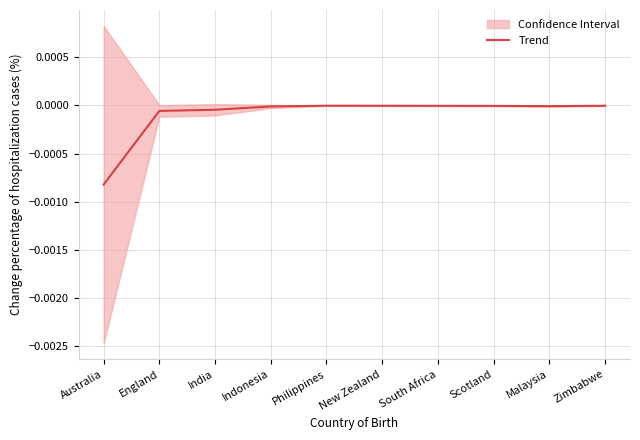

Which category has the lowest value in the Trend series?

Australia